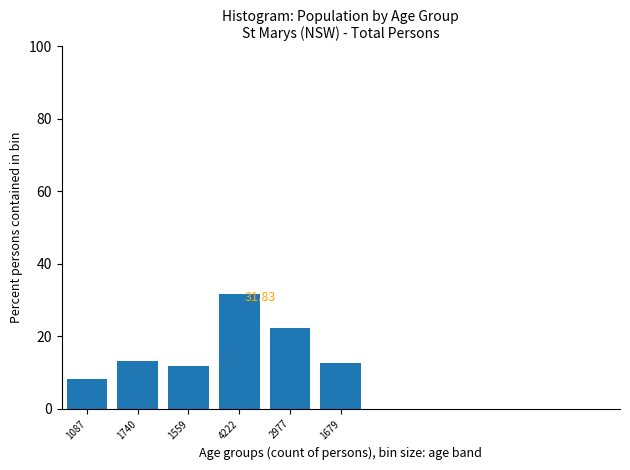

What is the ratio of the value at 1559 to the value at 2977?

0.5